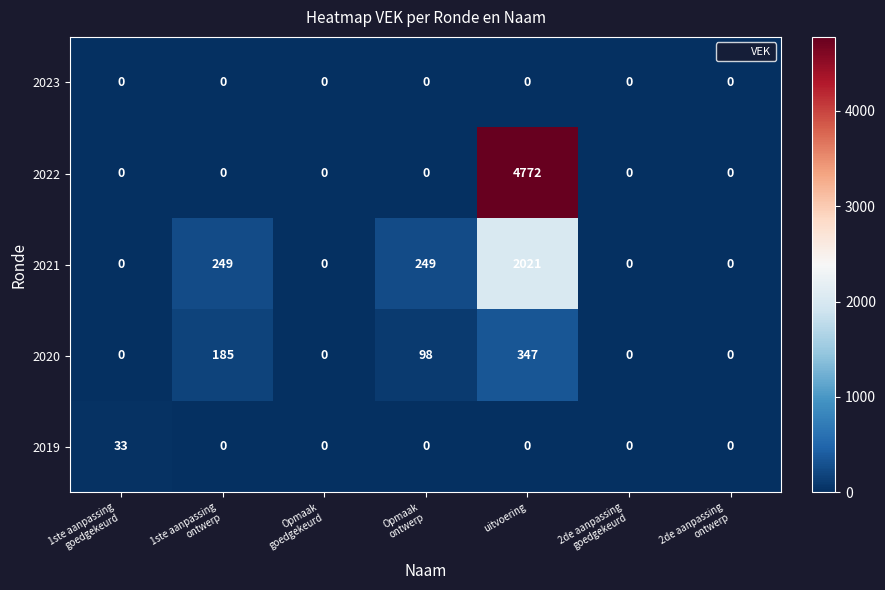

What is the difference between the highest and lowest values at uitvoering?

4772